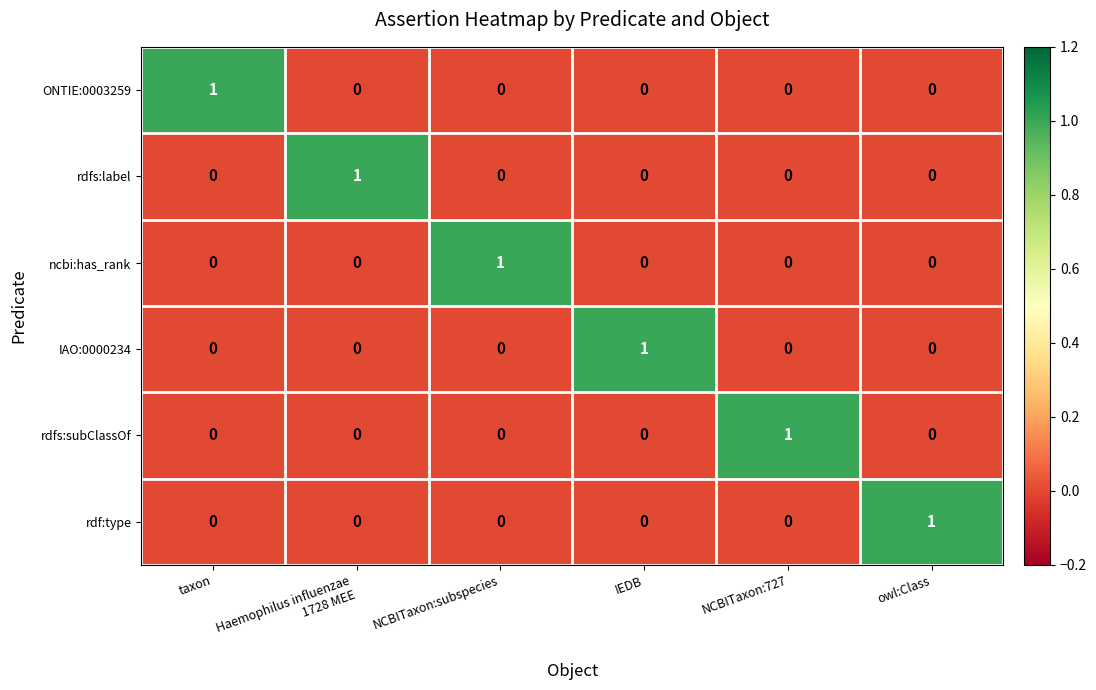

At how many categories does at least one series exceed 0?

6